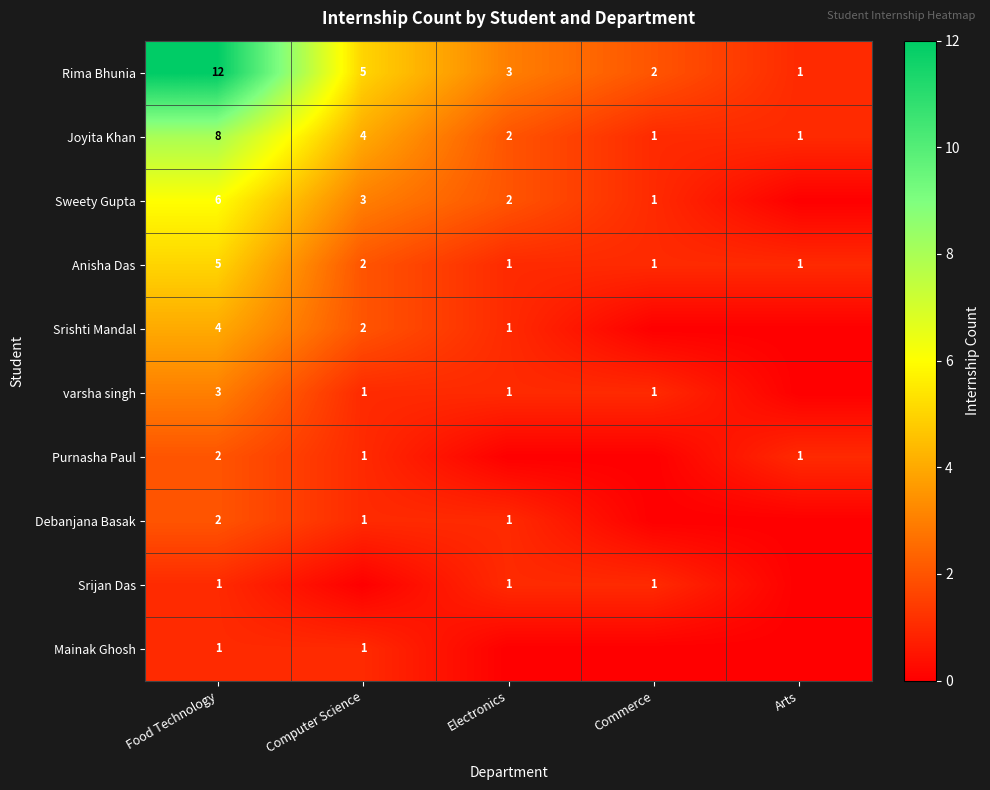

List the labels in order of Rima Bhunia value, largest first.

Food Technology, Computer Science, Electronics, Commerce, Arts